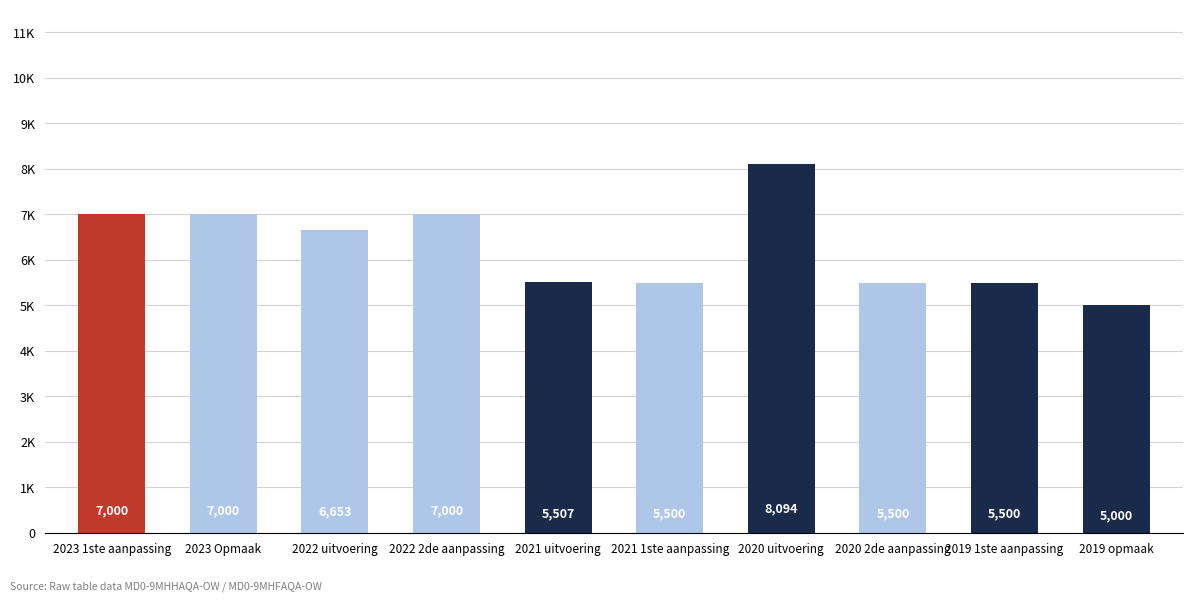

What is the value of the 4th bar from the left?

7000